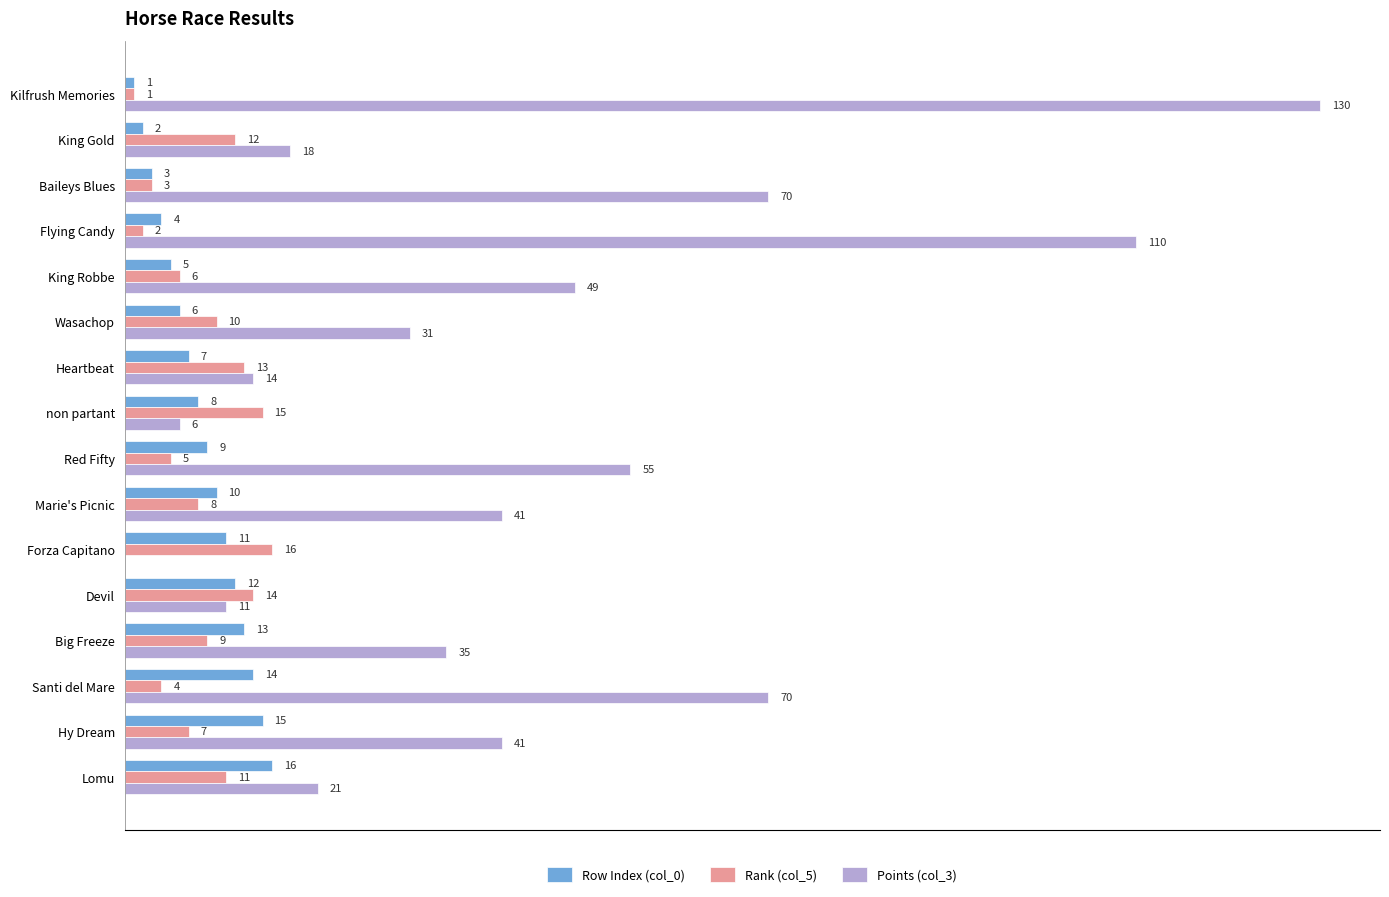

Between King Robbe and Santi del Mare, which series saw the biggest shift?

Points (col_3)